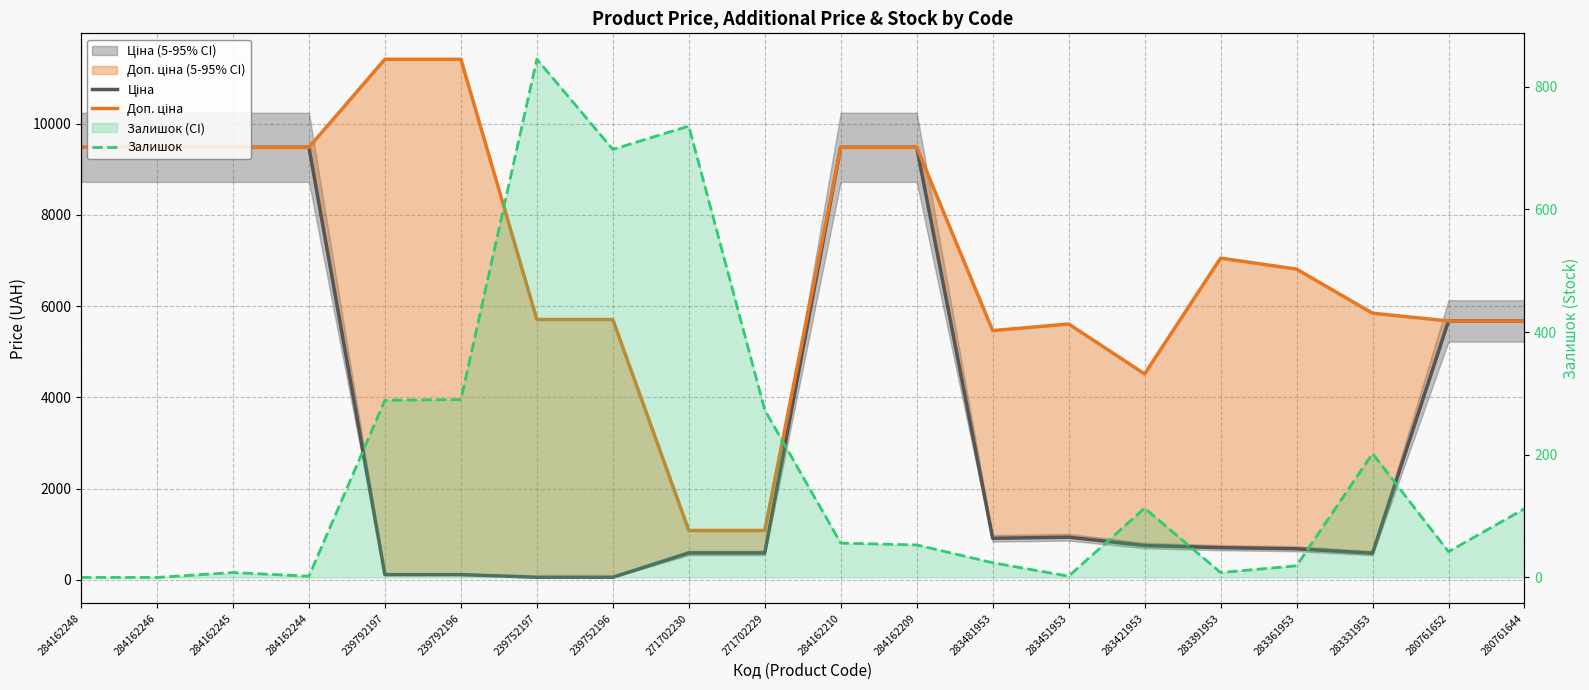

What is the total value across all series at 239752197?

6607.1